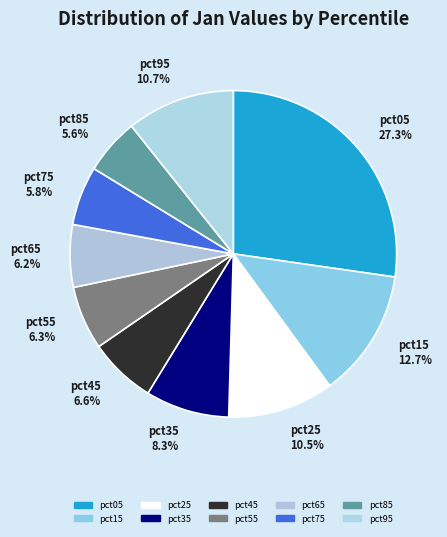

True or false: pct75 accounts for 6% of the total.

True